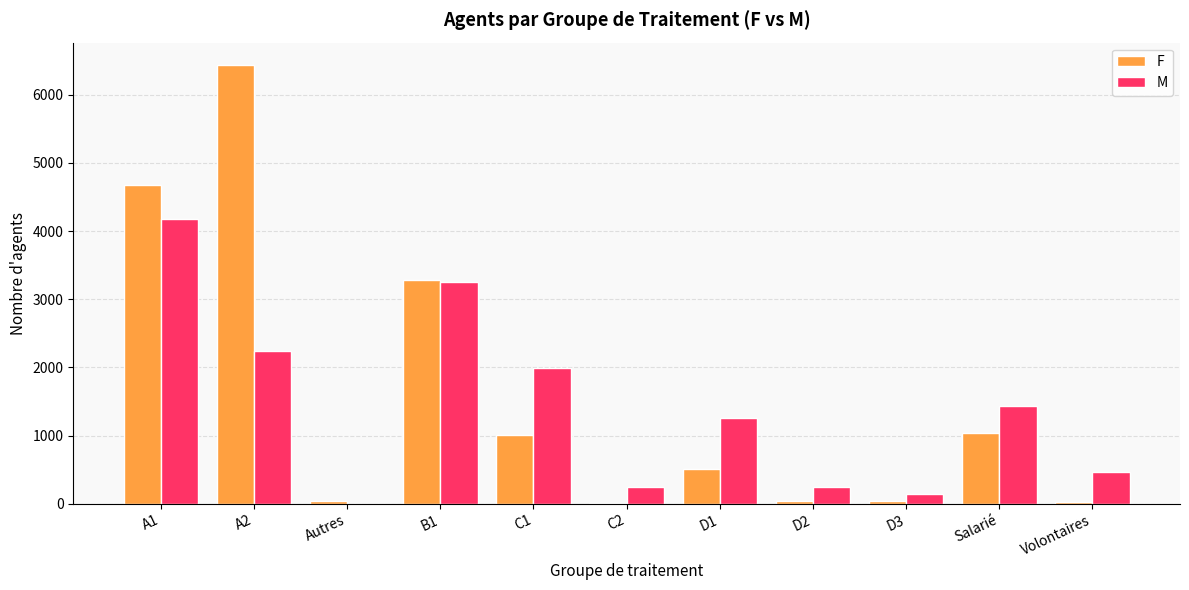

The value of F at A2 is 6441. True or false?

True